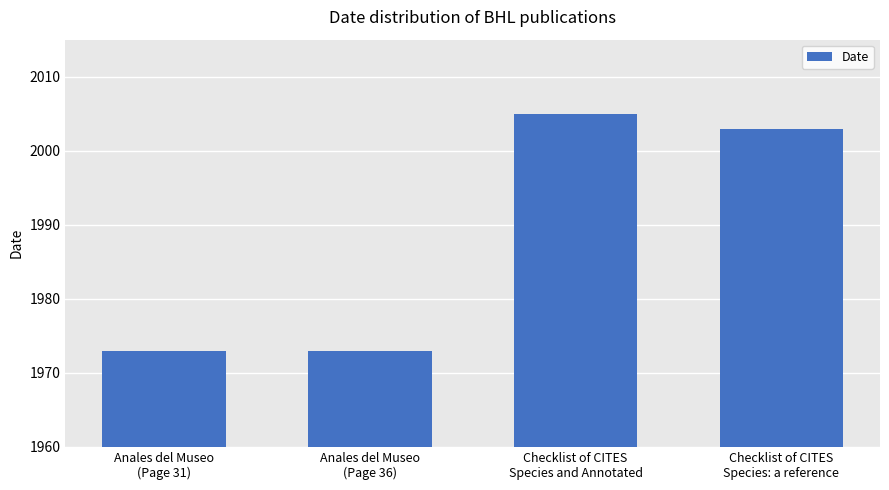

What position from the right is Anales del Museo
(Page 31)?

4